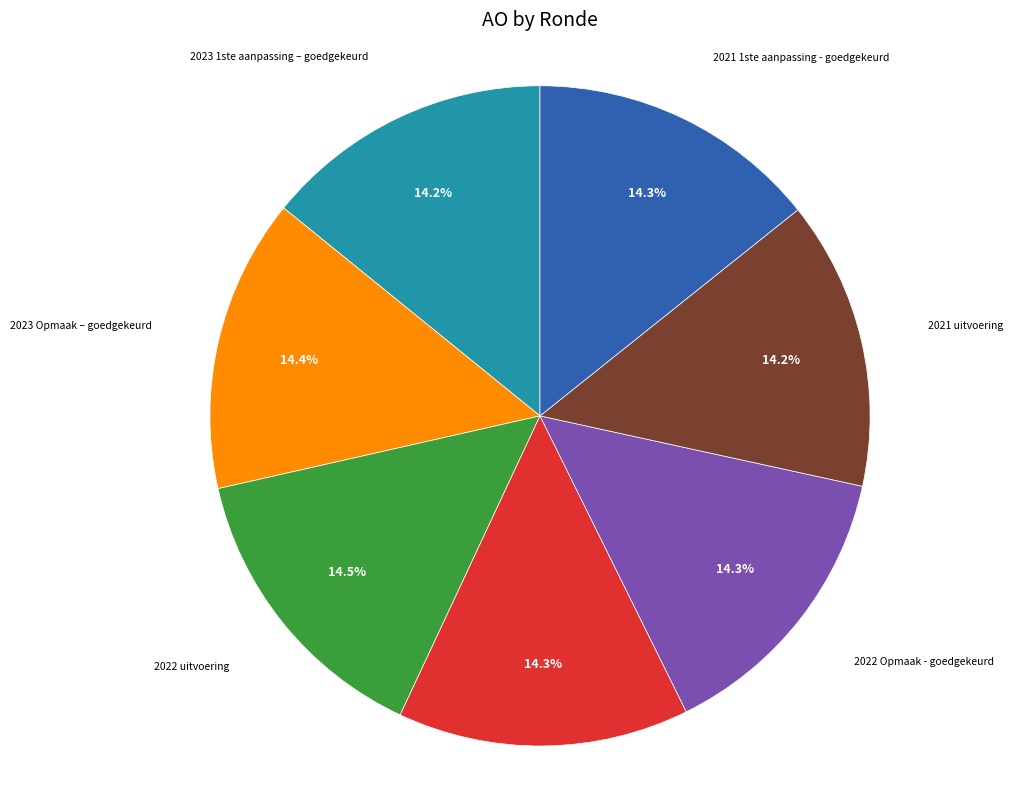

To the nearest percent, what percentage of the pie is 2021 1ste aanpassing - goedgekeurd?

14%